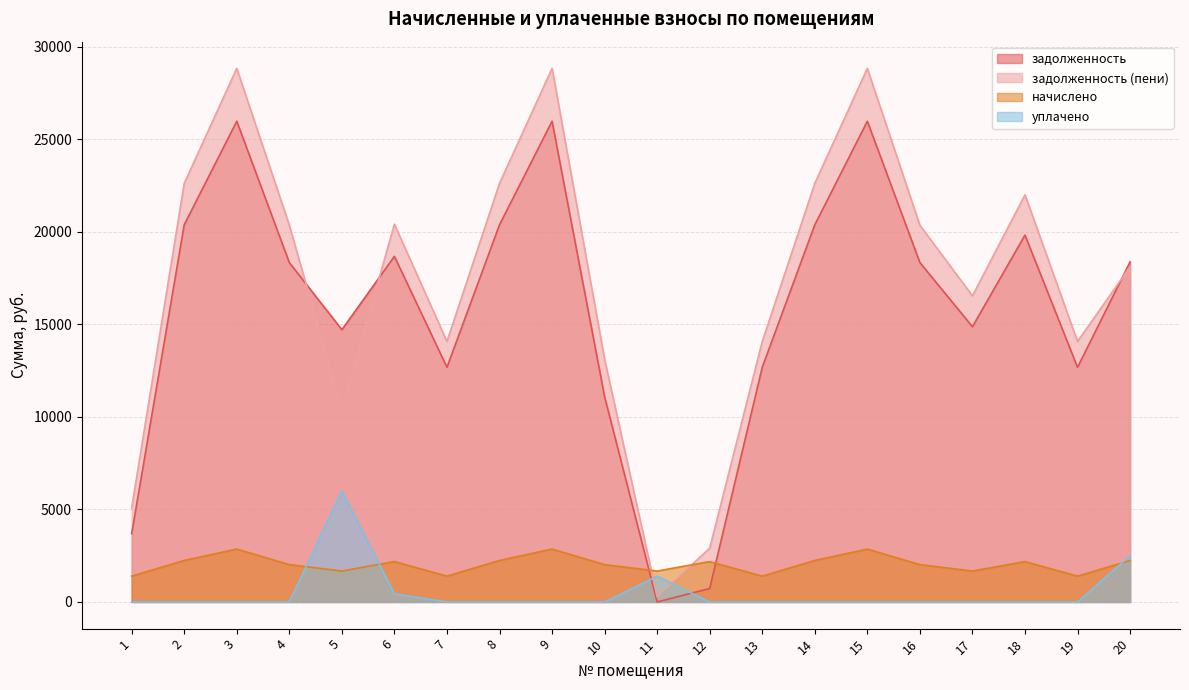

What is the value of the начислено point at the 7th from the left?

1394.8